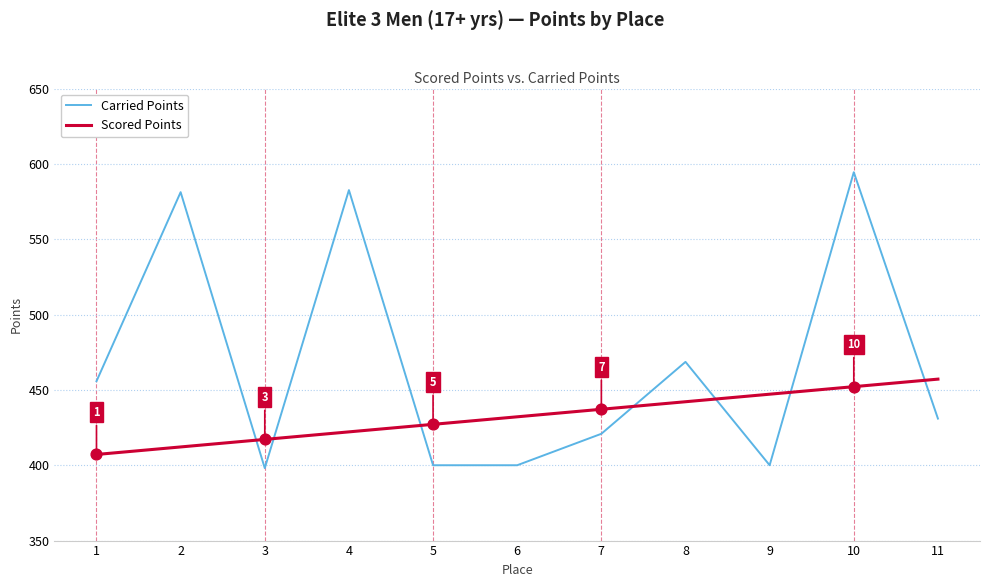

Which series has the largest total across all categories?

Carried Points